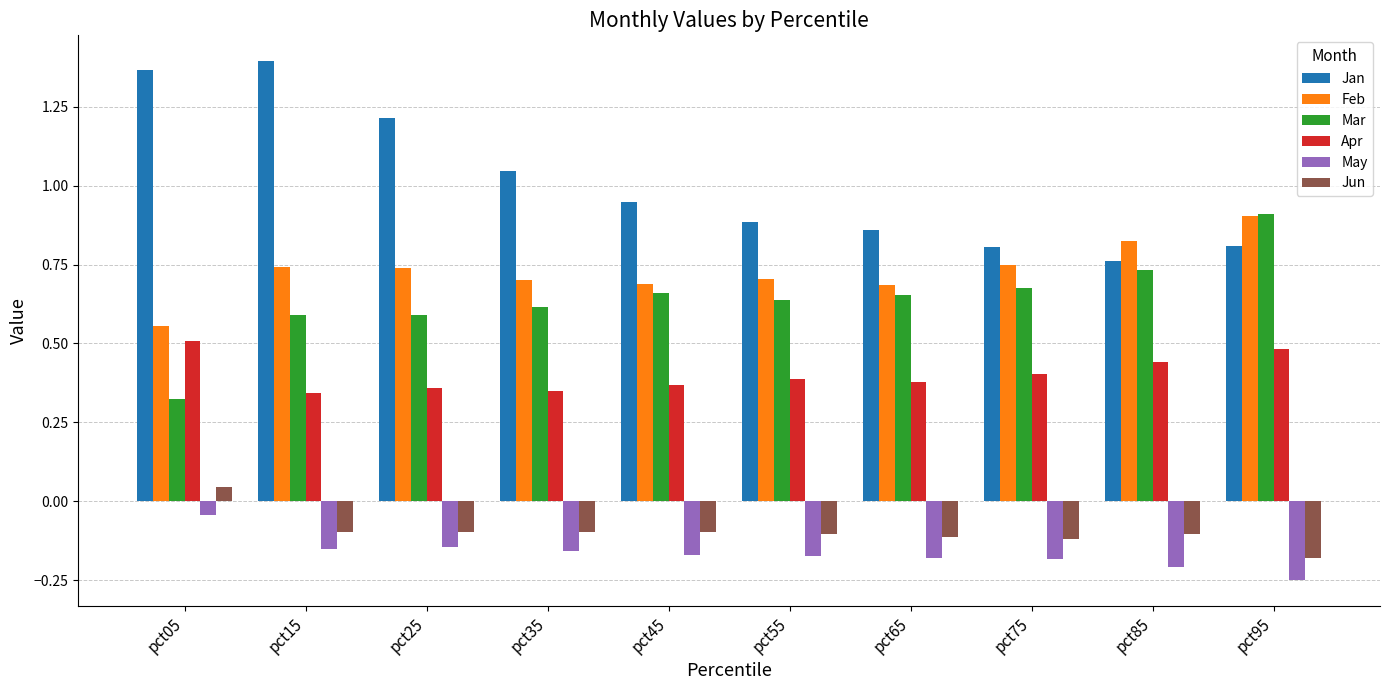

What is the difference between the highest and lowest values at pct55?

1.1